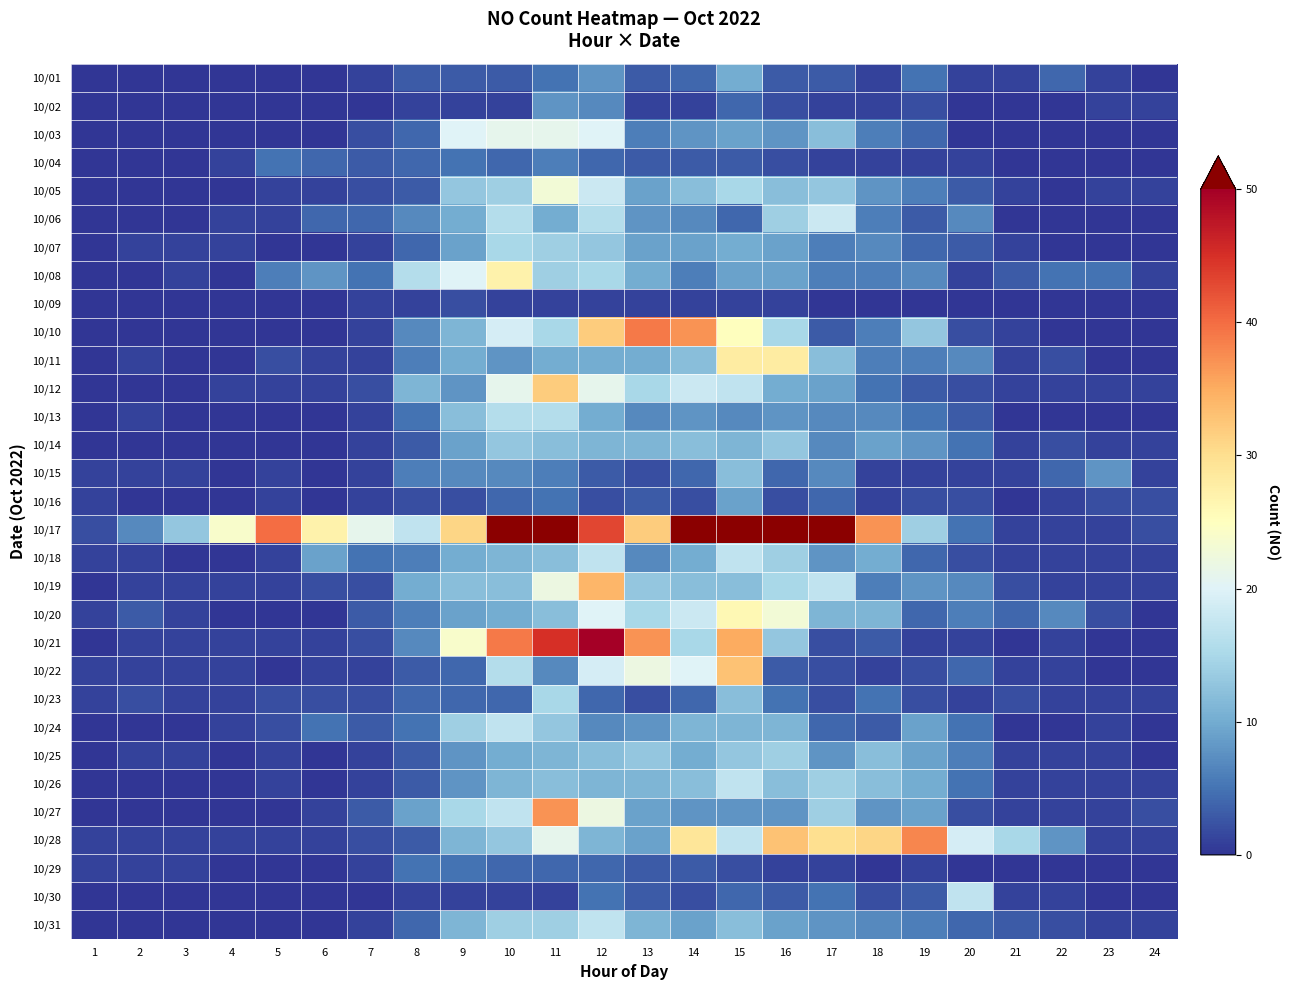

At how many categories does at least one series exceed 72?

4